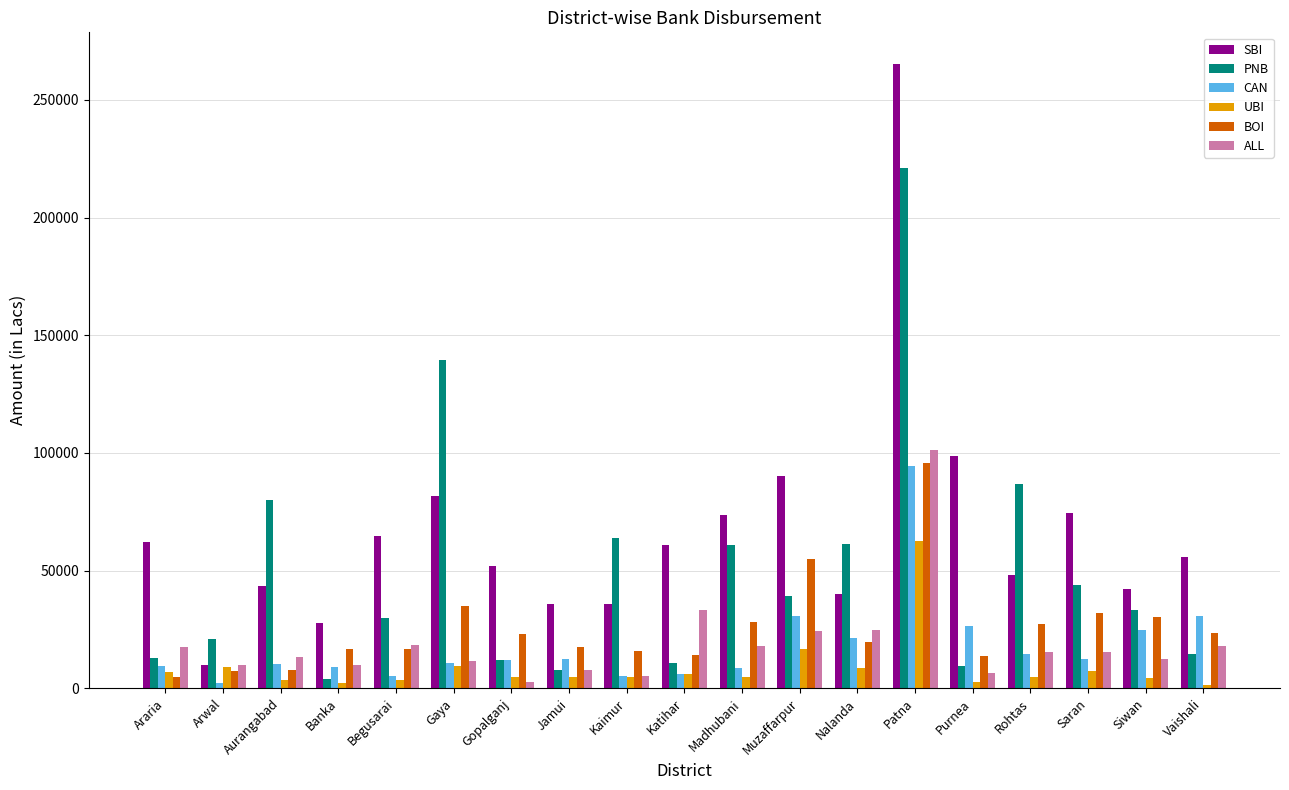

Which series has the widest spread of values?

SBI